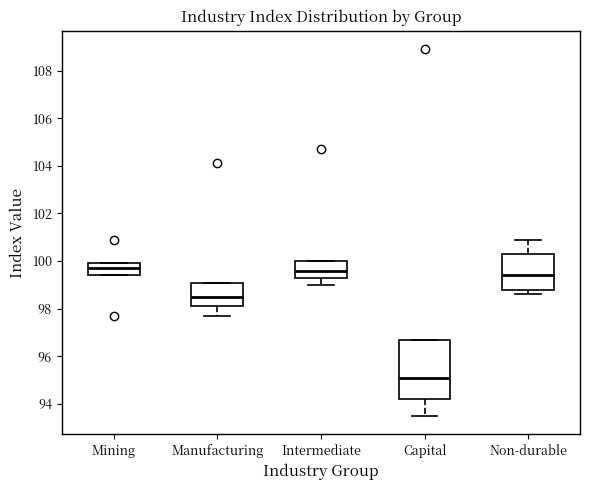

Where does the median line of the box for Mining sit on the y-axis? The values are not printed on the chart, so give them approximately, as read against the axis.

99.8